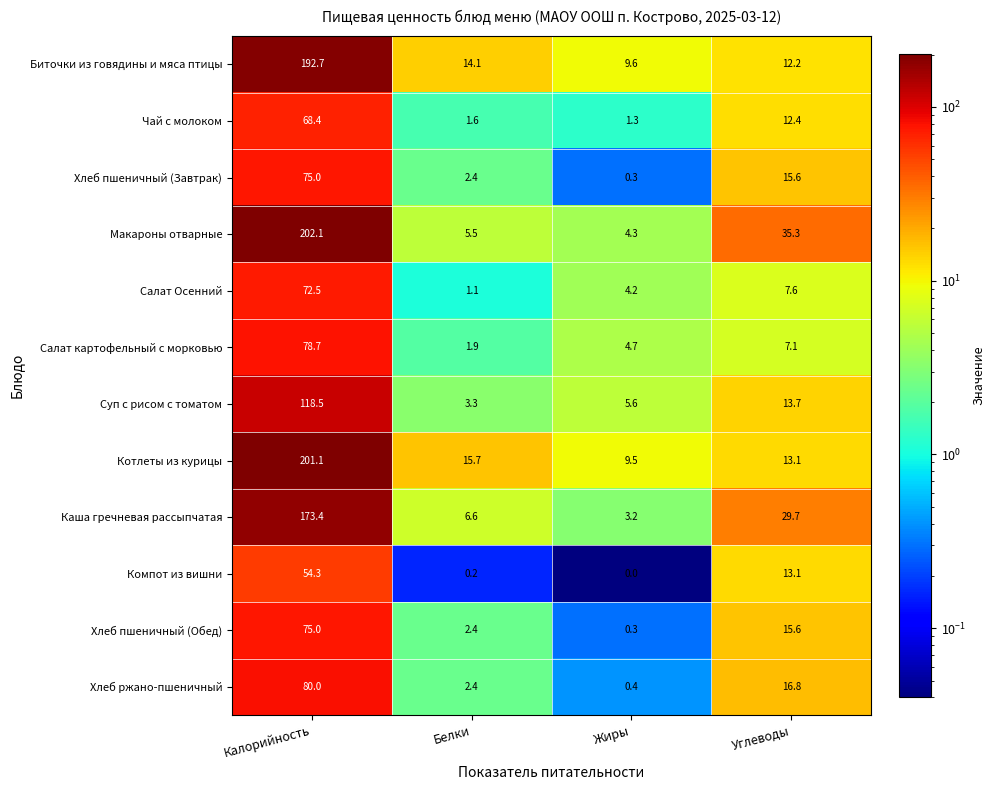

How many data points does each series have?

4